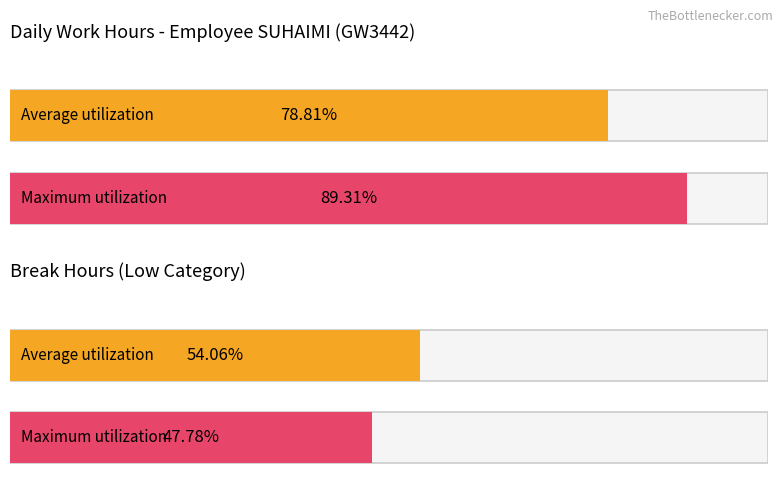

True or false: Low has a value of 8.7 at 30.

False